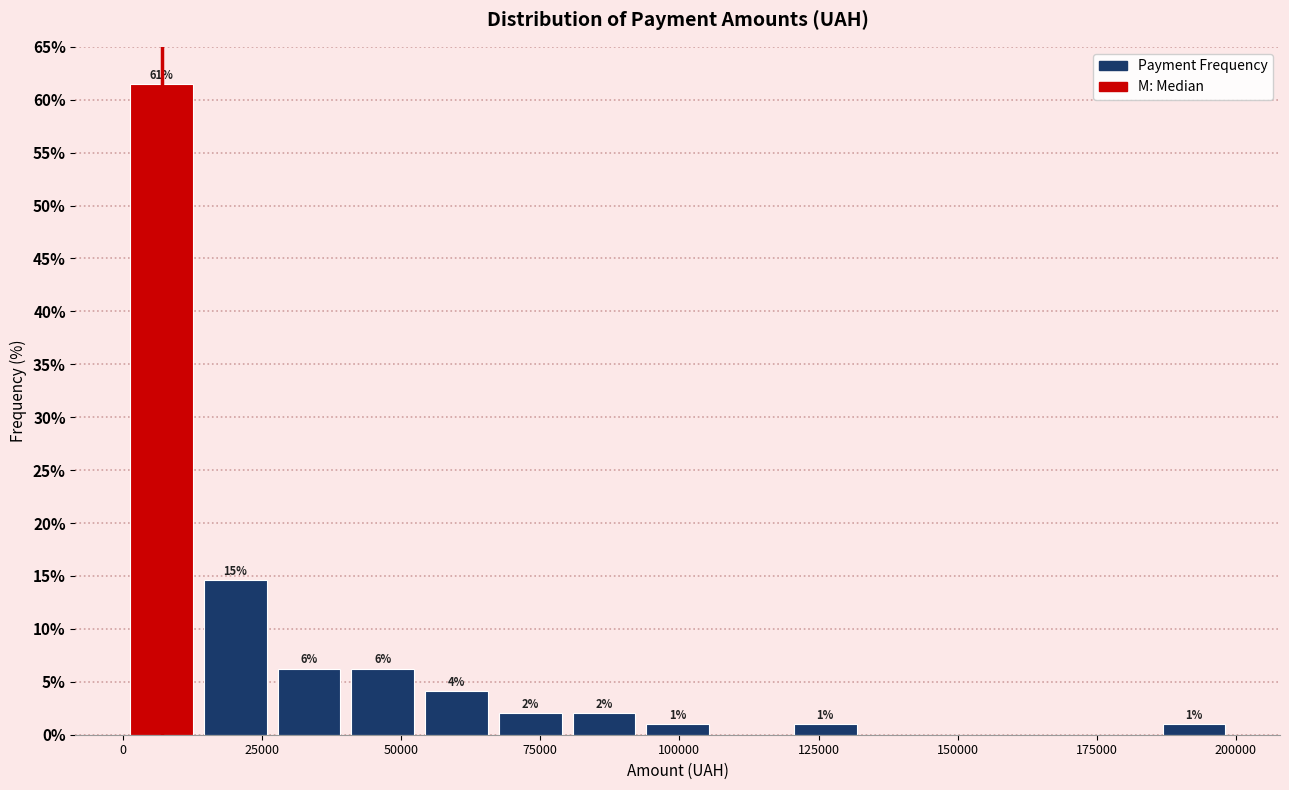

Read against the x-axis, roughly where is the centre of the tallest bar?

5000